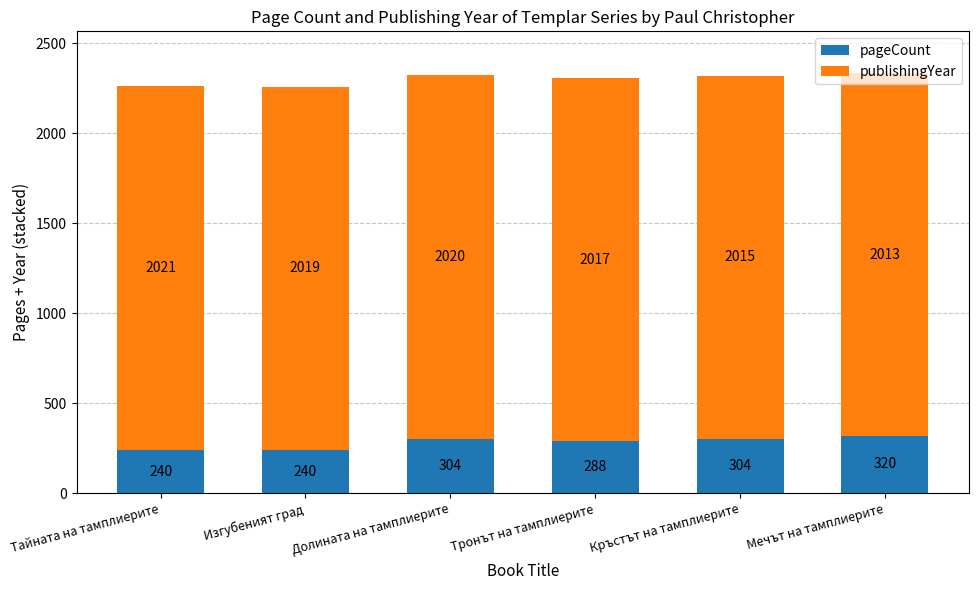

What is the average value of the pageCount series?

283